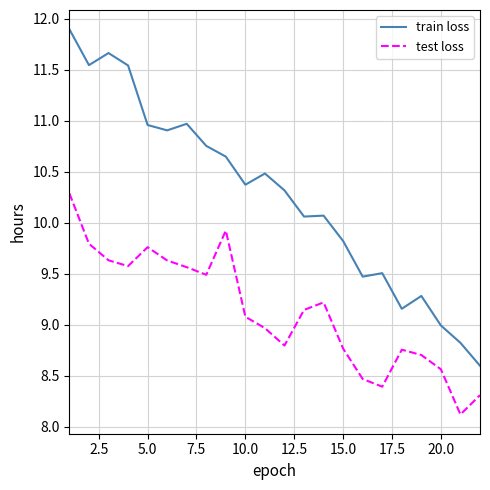

Which series has the largest total across all categories?

train loss